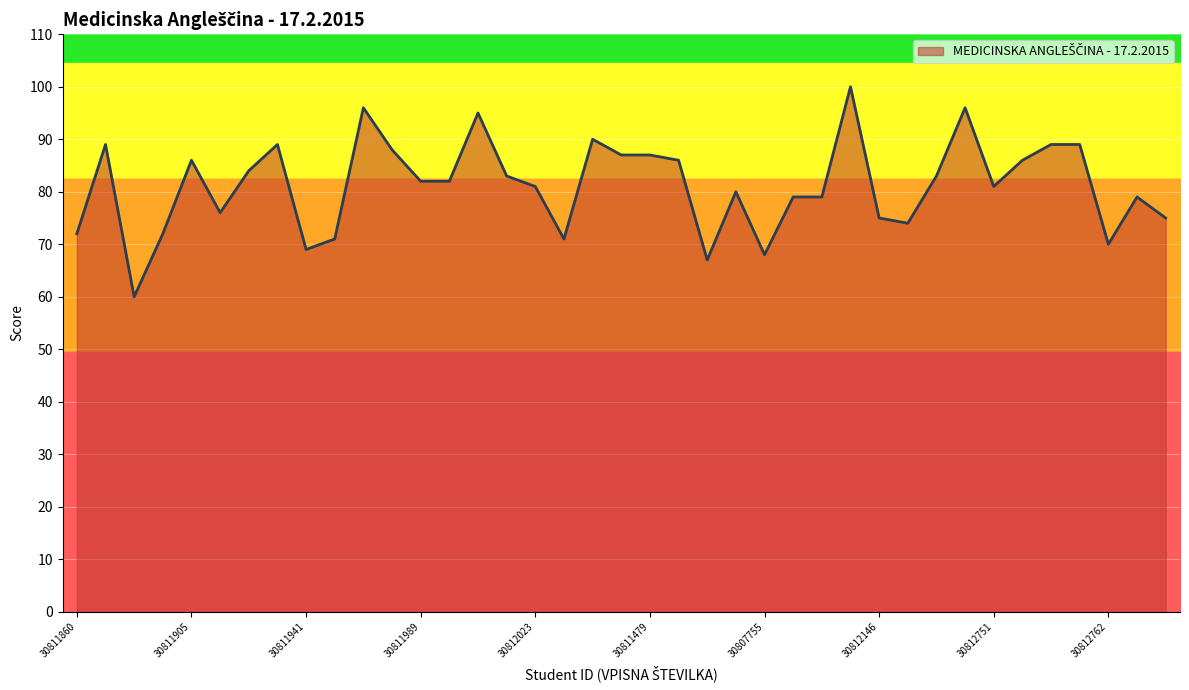

What is the difference between the second highest and minimum values?

36